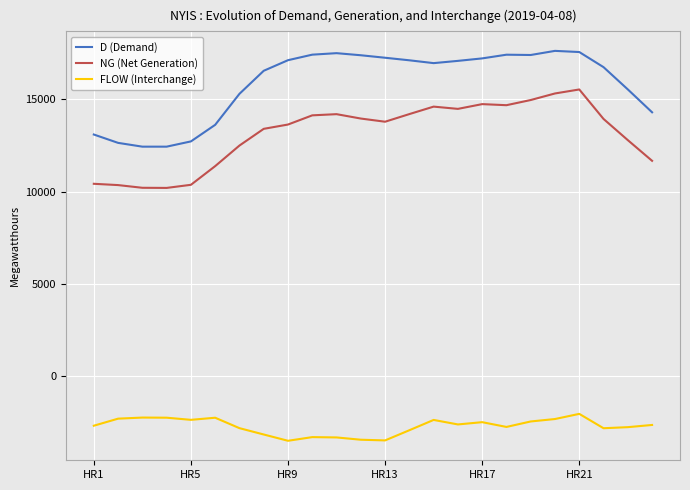

How many series are shown in this chart?

3